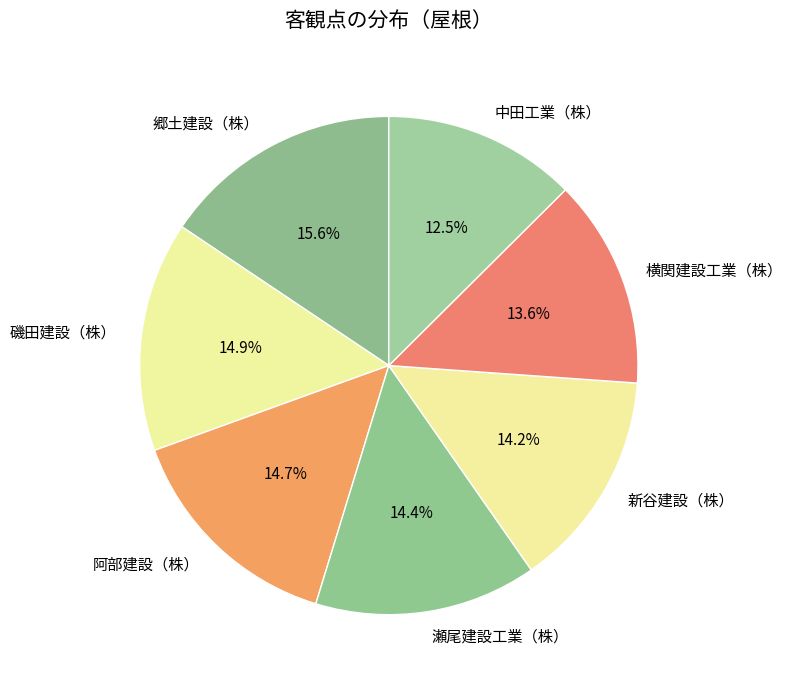

Which category has the smallest portion of the pie?

中田工業（株）